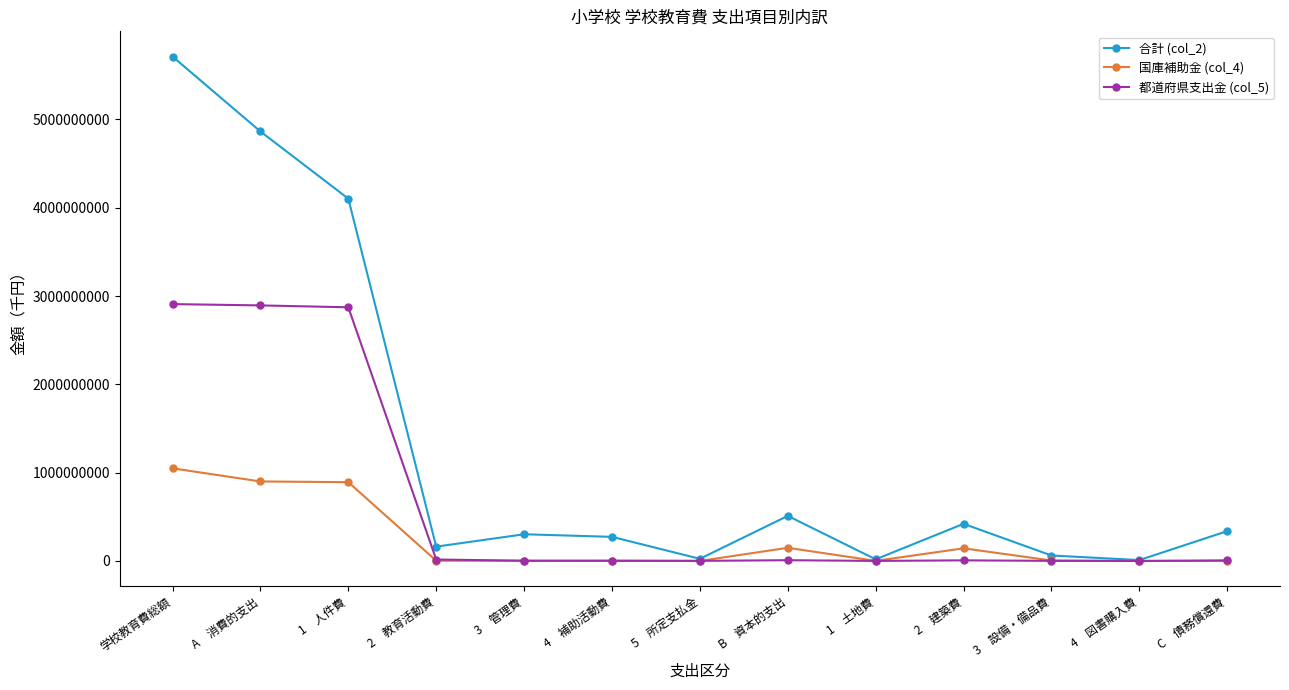

What is the label of the 12th point from the left?

4　図書購入費